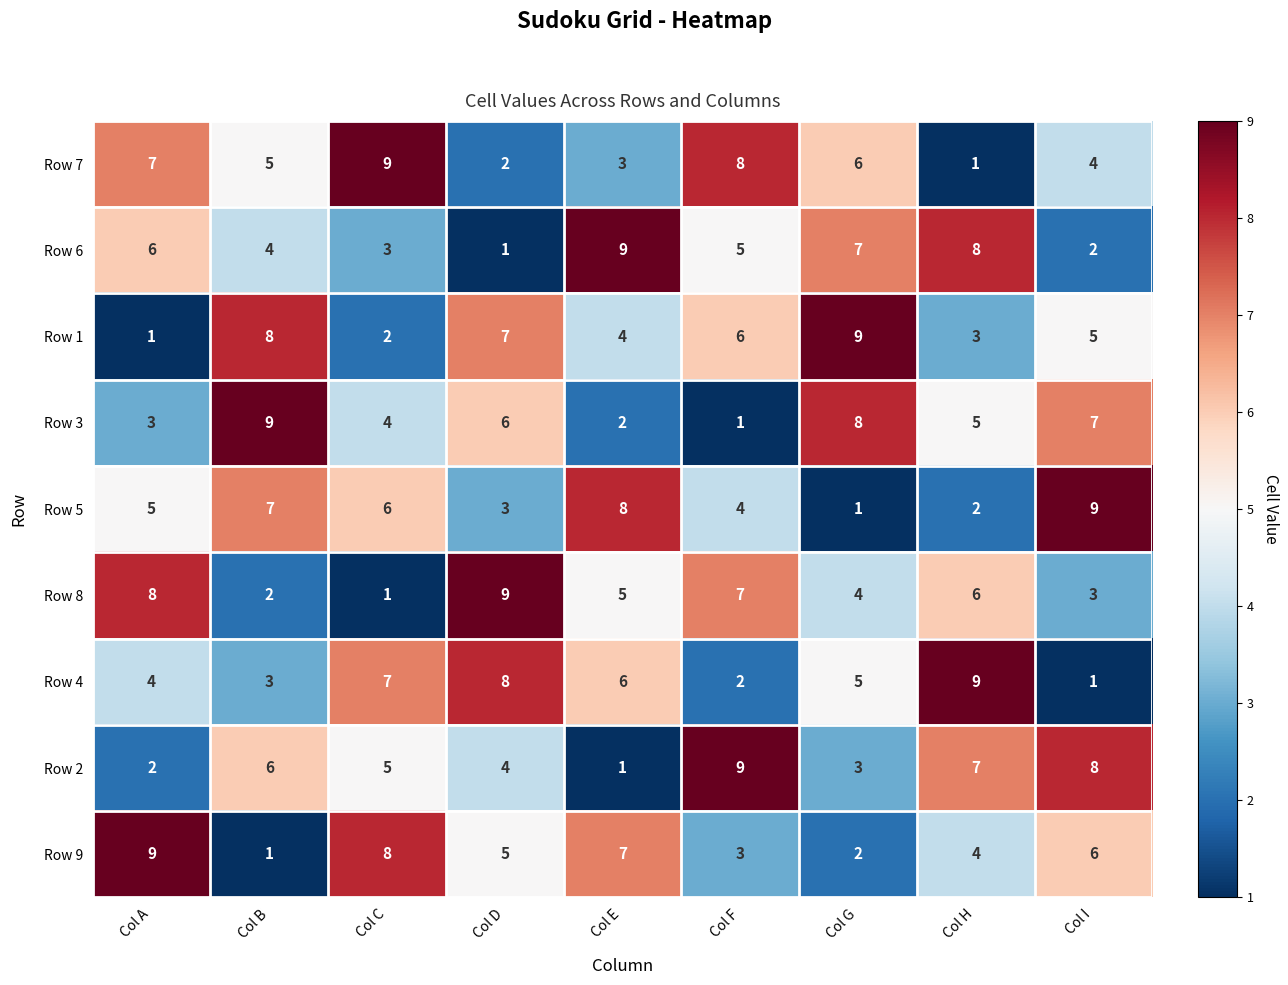

Rank the series at Col A from highest to lowest value.

Row 9, Row 8, Row 7, Row 6, Row 5, Row 4, Row 3, Row 2, Row 1